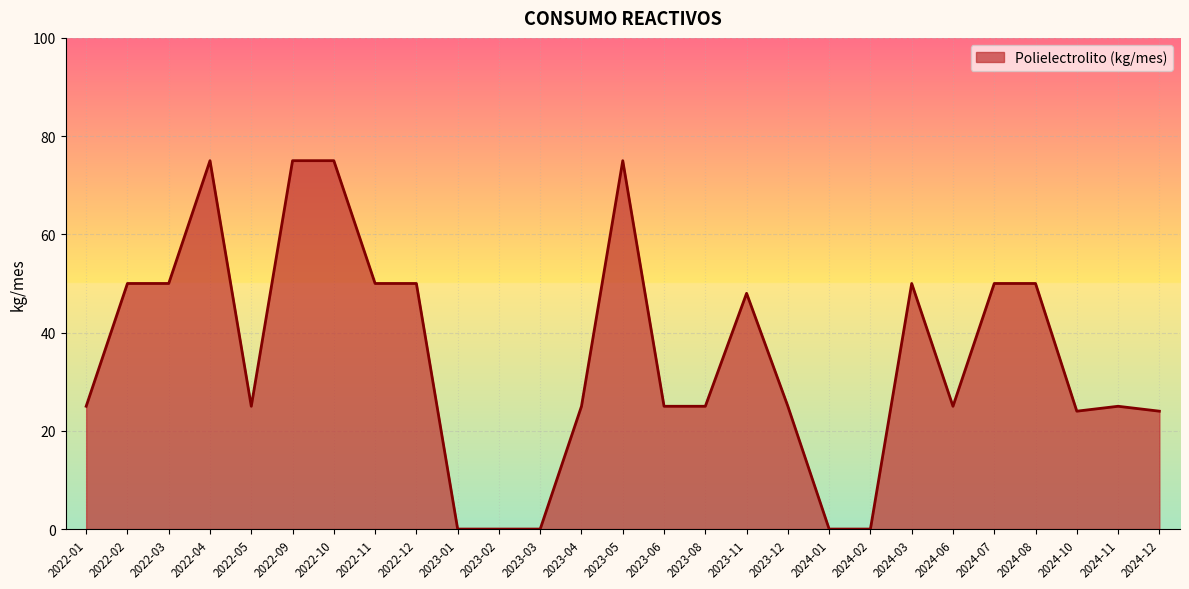

Is it true that the value at 2023-12 is 25?

True